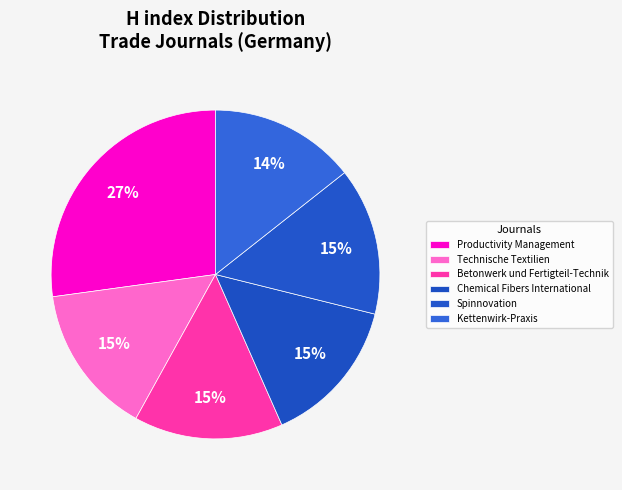

To the nearest percent, what is the difference between the Productivity Management and Technische Textilien slice percentages?

12%